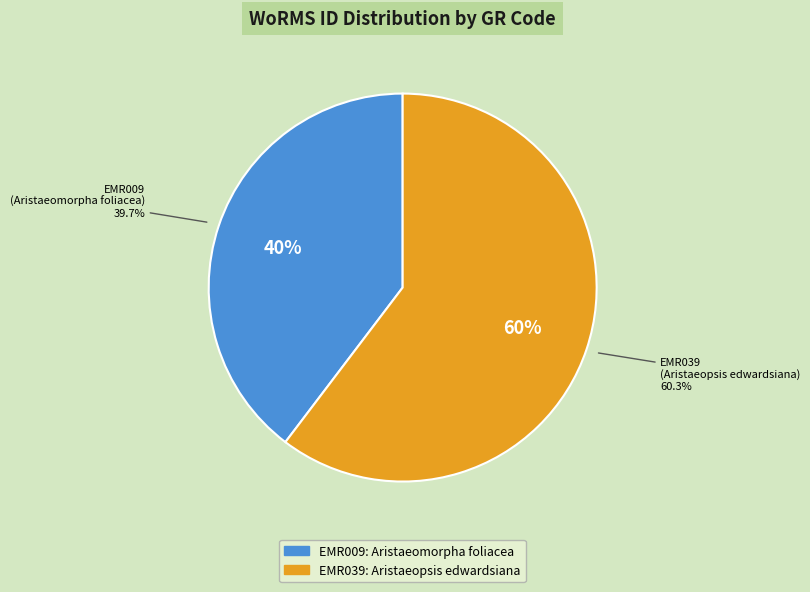

What is the smallest slice in the pie chart?

EMR009